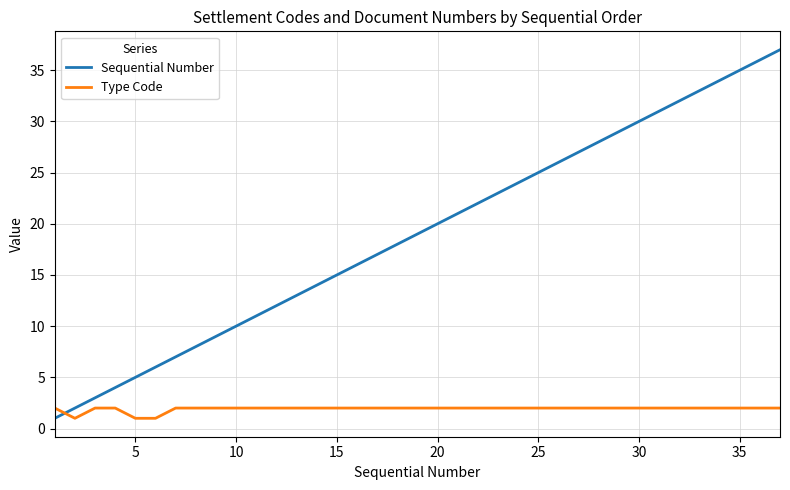

How many intersections are there between Sequential Number and Type Code?

1